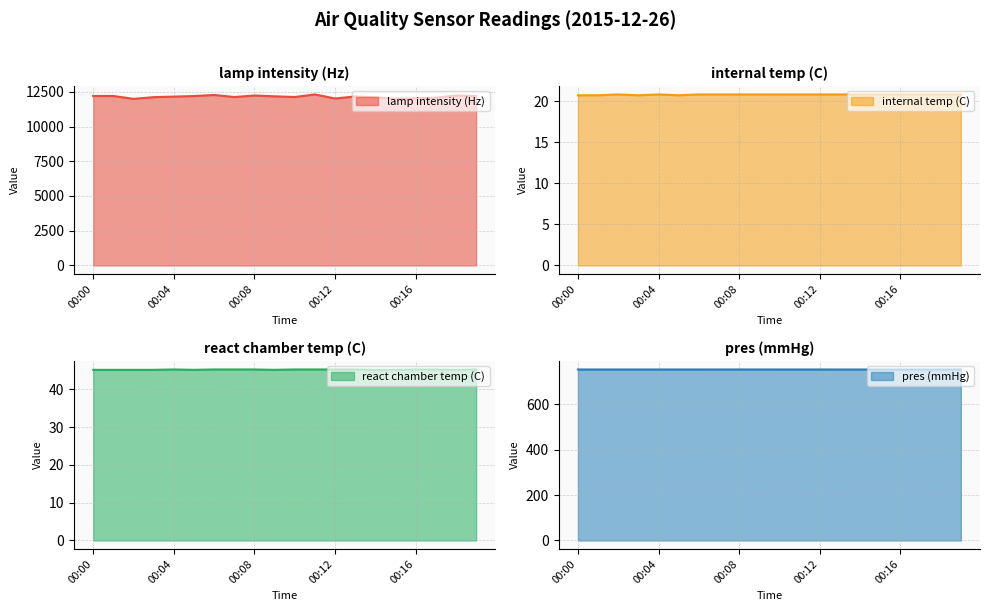

Reading left to right, list all the values displayed in this chart.

lamp intensity (Hz): 00:00=12199.0	00:01=12197.0	00:02=11990.0	00:03=12112.0	00:04=12153.0	00:05=12191.0	00:06=12272.0	00:07=12120.0	00:08=12231.0	00:09=12173.0	00:10=12122.0	00:11=12308.0	00:12=12017.0	00:13=12162.0	00:14=12102.0	00:15=12000.0	00:16=12030.0	00:17=12065.0	00:18=12236.0	00:19=12188.0
internal temp (C): 00:00=20.7	00:01=20.7	00:02=20.8	00:03=20.7	00:04=20.8	00:05=20.7	00:06=20.8	00:07=20.8	00:08=20.8	00:09=20.8	00:10=20.8	00:11=20.8	00:12=20.8	00:13=20.8	00:14=20.8	00:15=20.8	00:16=20.8	00:17=20.8	00:18=20.8	00:19=20.8
react chamber temp (C): 00:00=45.2	00:01=45.2	00:02=45.2	00:03=45.2	00:04=45.3	00:05=45.2	00:06=45.3	00:07=45.3	00:08=45.3	00:09=45.2	00:10=45.3	00:11=45.3	00:12=45.3	00:13=45.3	00:14=45.2	00:15=45.2	00:16=45.3	00:17=45.3	00:18=45.2	00:19=45.3
pres (mmHg): 00:00=752.6	00:01=752.6	00:02=752.6	00:03=752.6	00:04=752.6	00:05=752.6	00:06=752.6	00:07=752.7	00:08=752.7	00:09=752.7	00:10=752.6	00:11=752.6	00:12=752.6	00:13=752.5	00:14=752.5	00:15=752.5	00:16=752.5	00:17=752.5	00:18=752.5	00:19=752.4